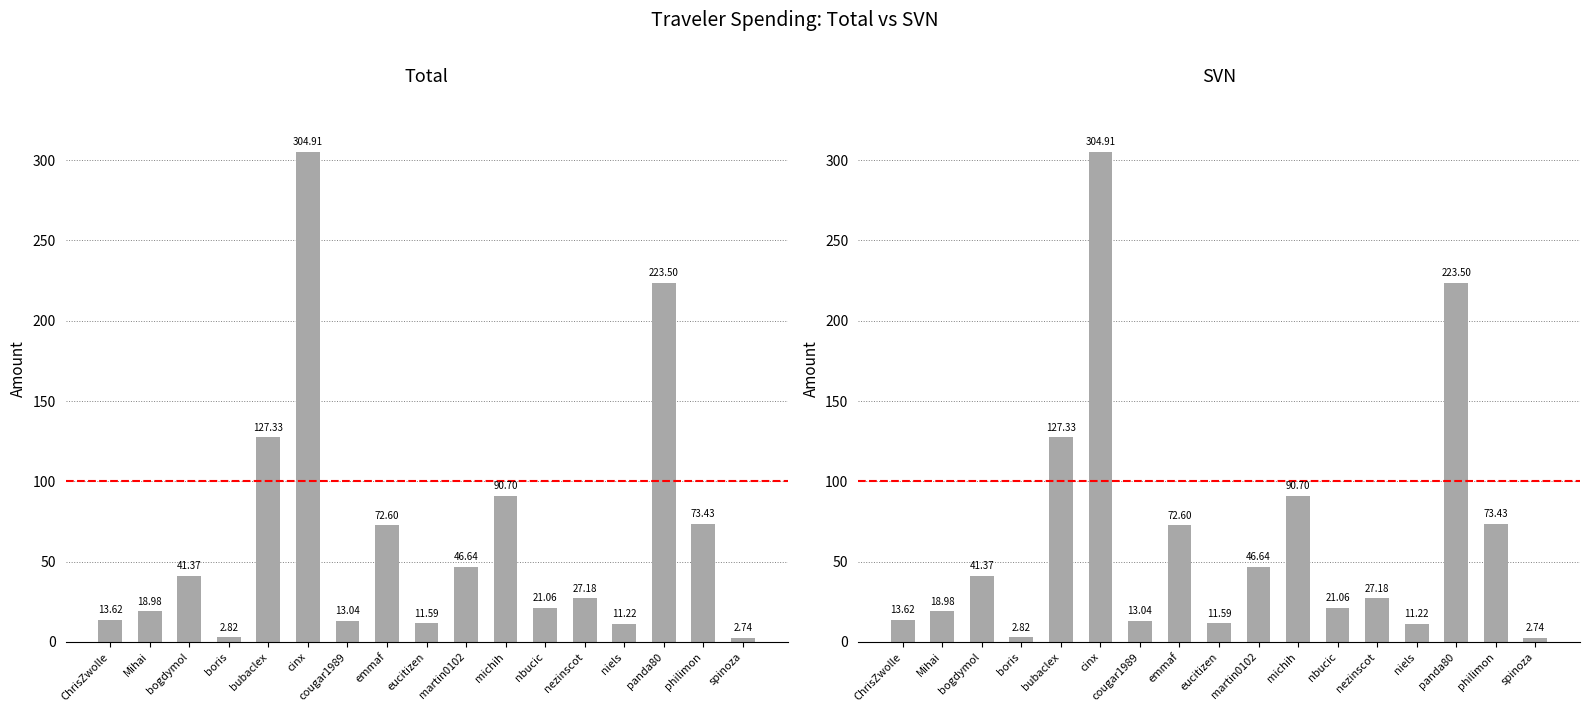

Where is SVN nearest to the value 153?

bubaclex